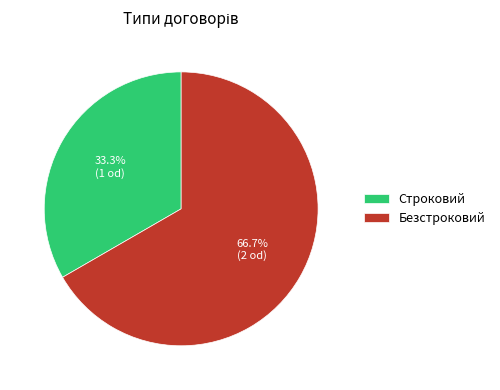

To the nearest percent, what is the combined percentage of Строковий and Безстроковий?

100%